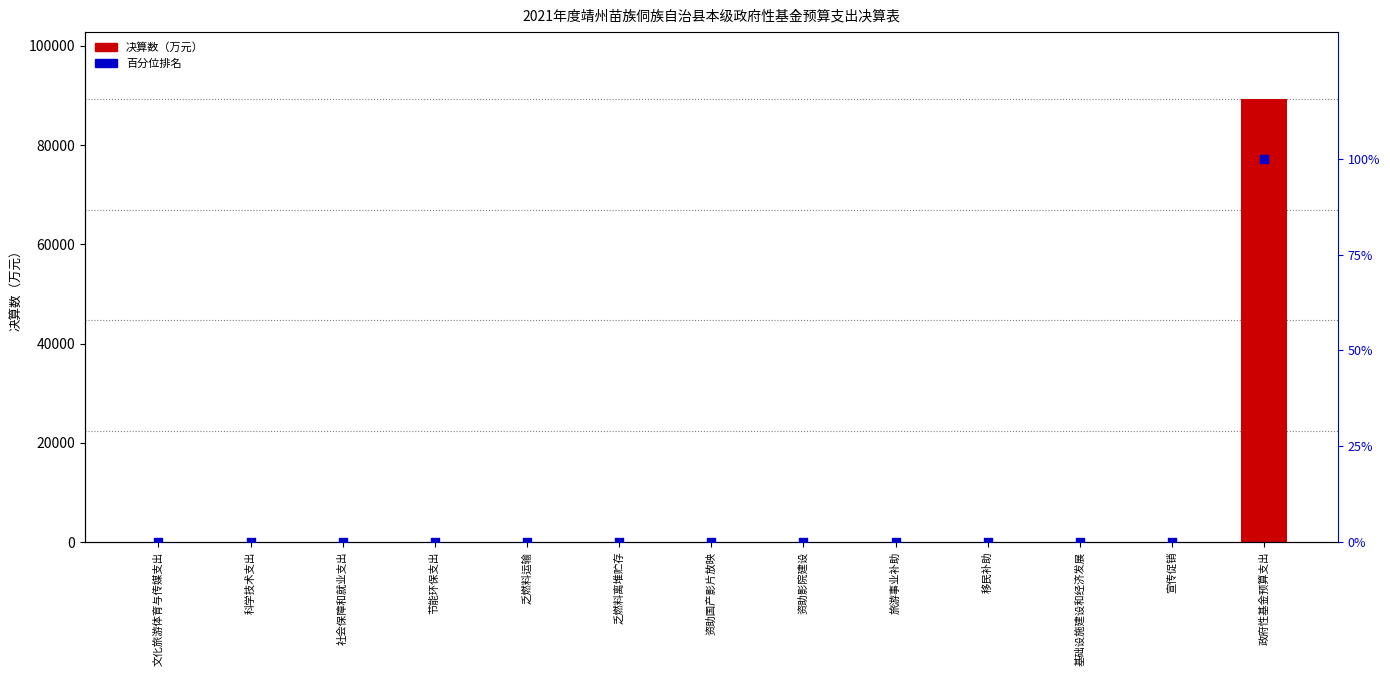

Which series reaches the minimum Y coordinate?

决算数（万元）